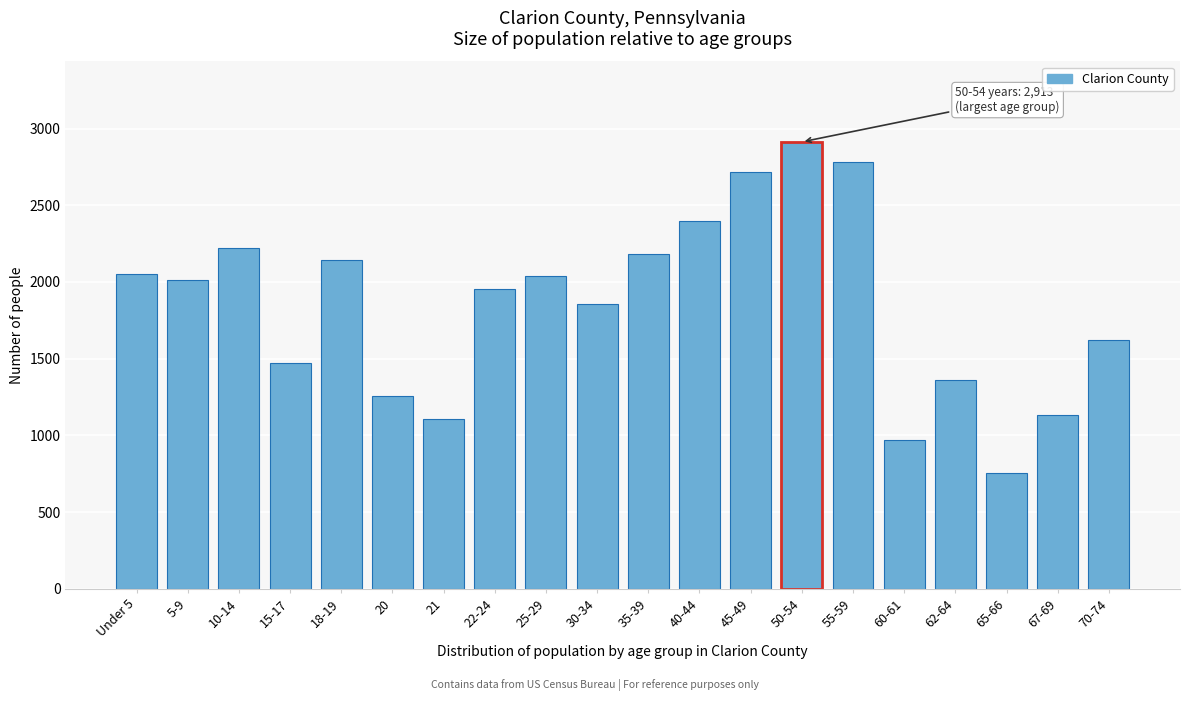

Which label corresponds to the smallest value in the chart?

65-66